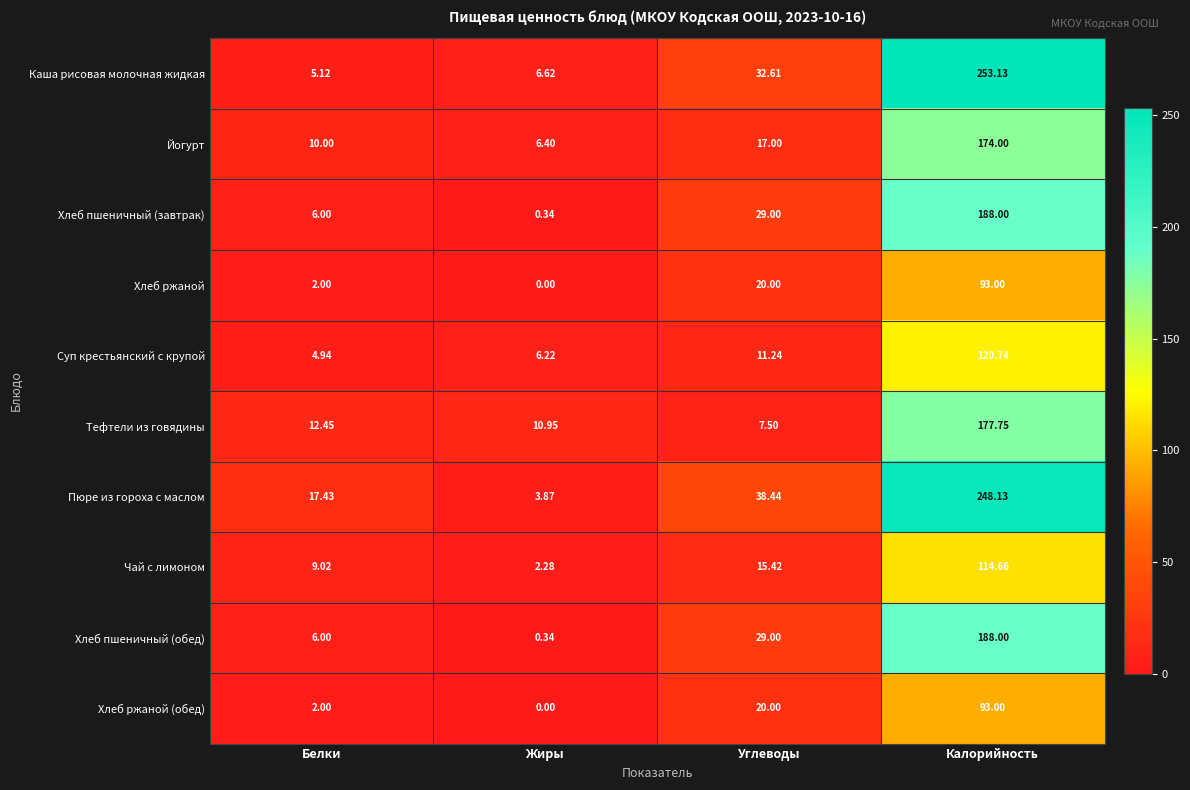

Rank the categories by Суп крестьянский с крупой value from highest to lowest.

Калорийность, Углеводы, Жиры, Белки